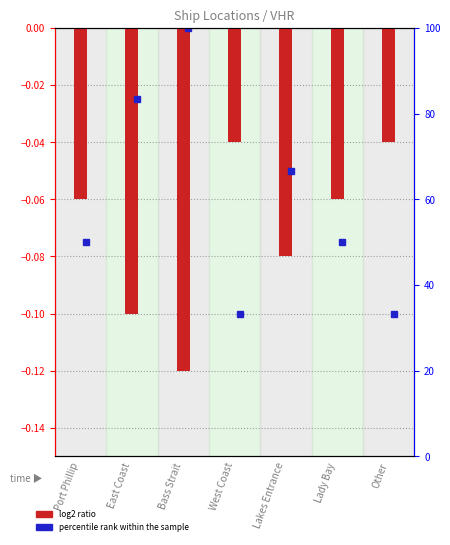

List the labels in order of value, smallest first.

Bass Strait, East Coast, Lakes Entrance, Port Phillip, Lady Bay, West Coast, Other